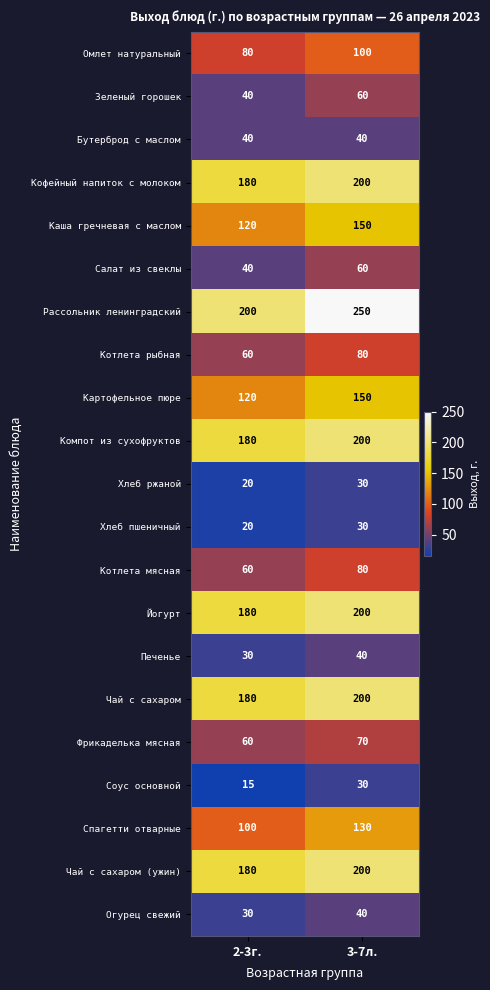

At how many categories does at least one series exceed 116?

2